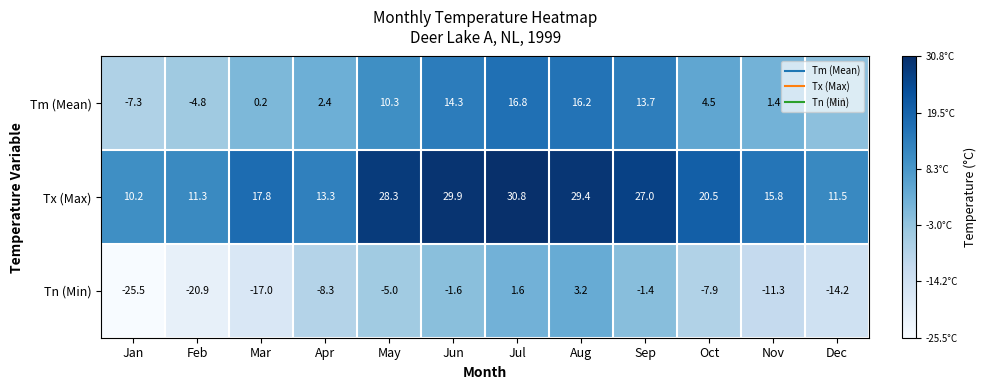

List the series in order of their overall mean, highest first.

Tx (Max), Tm (Mean), Tn (Min)